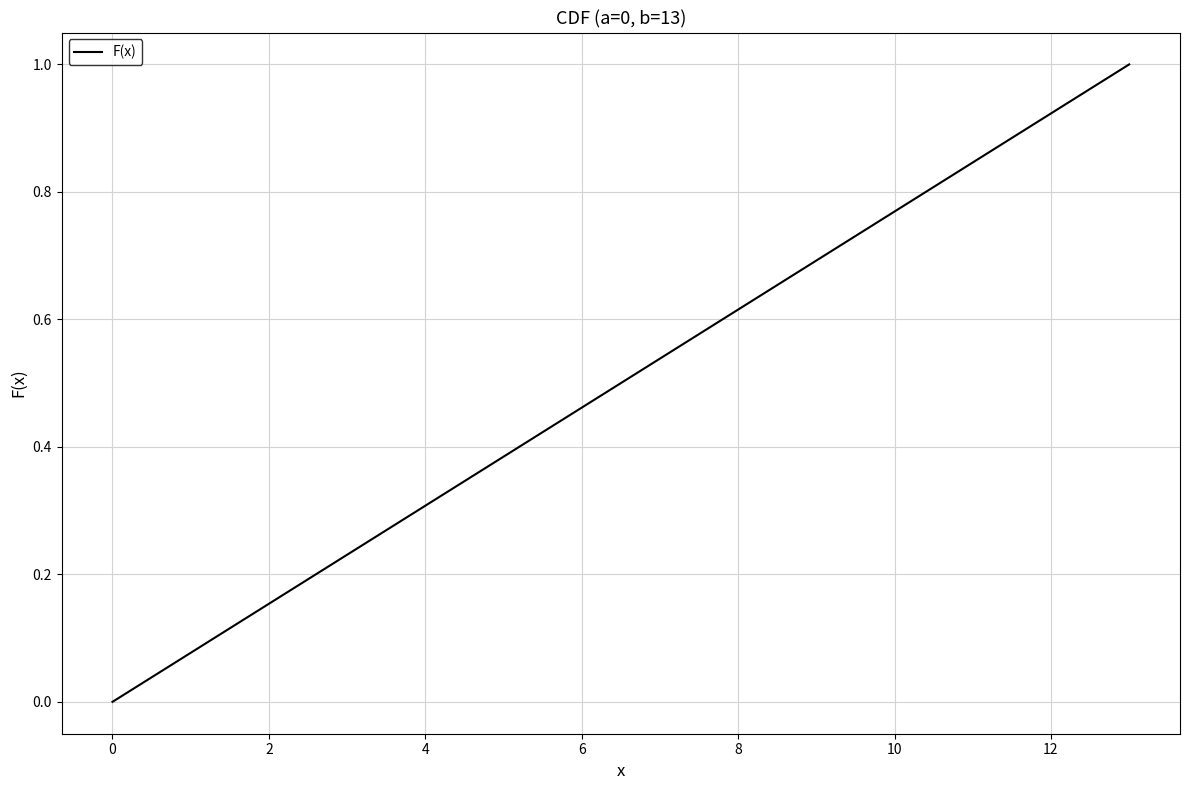

What is the greatest value displayed?

1.0